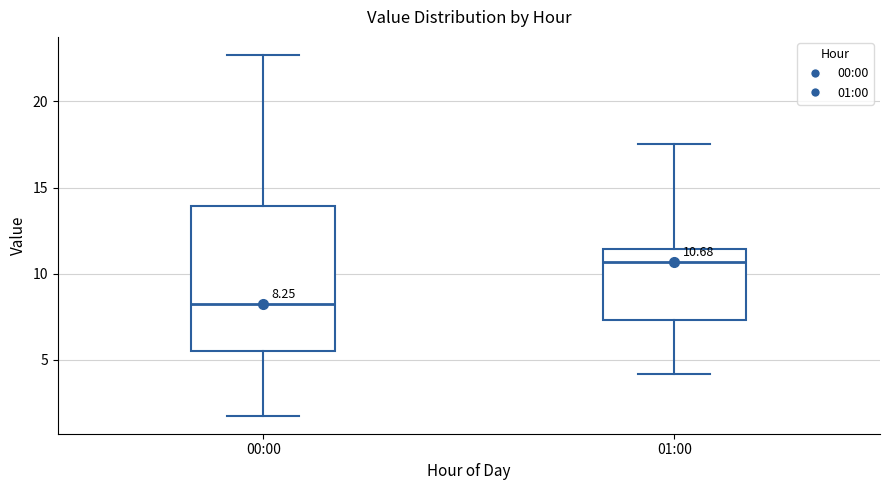

Which box has the lowest median line?

00:00